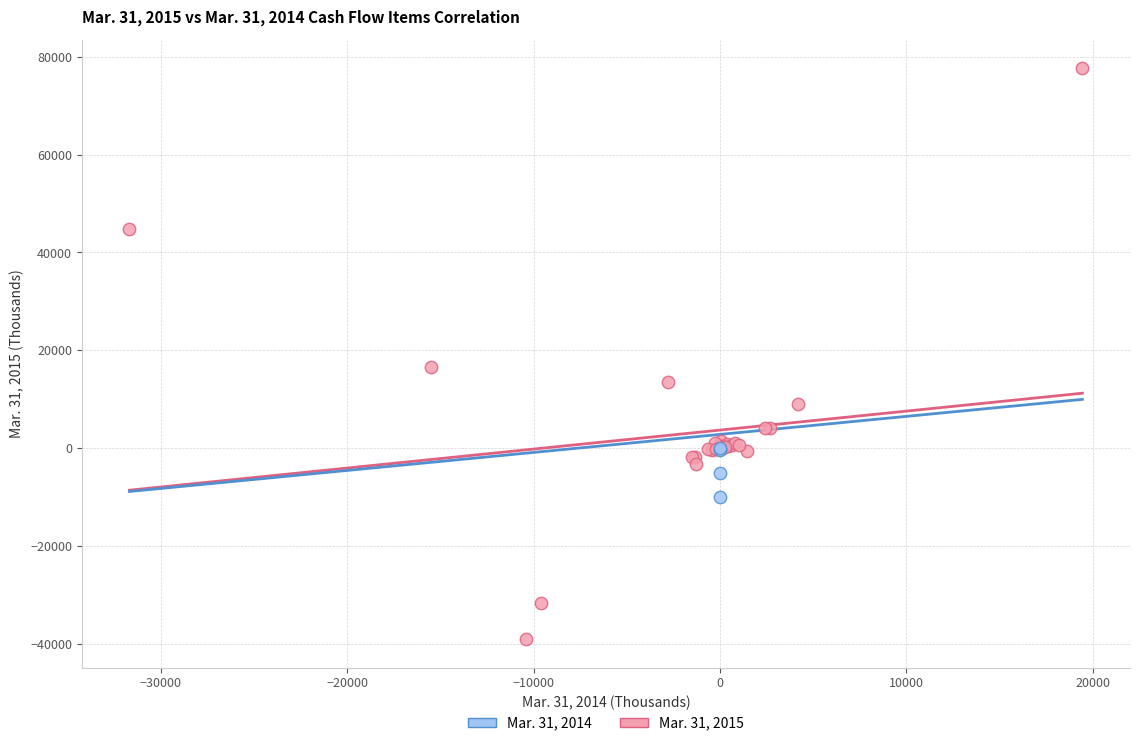

Which series contains the lowest Y value?

Mar. 31, 2015